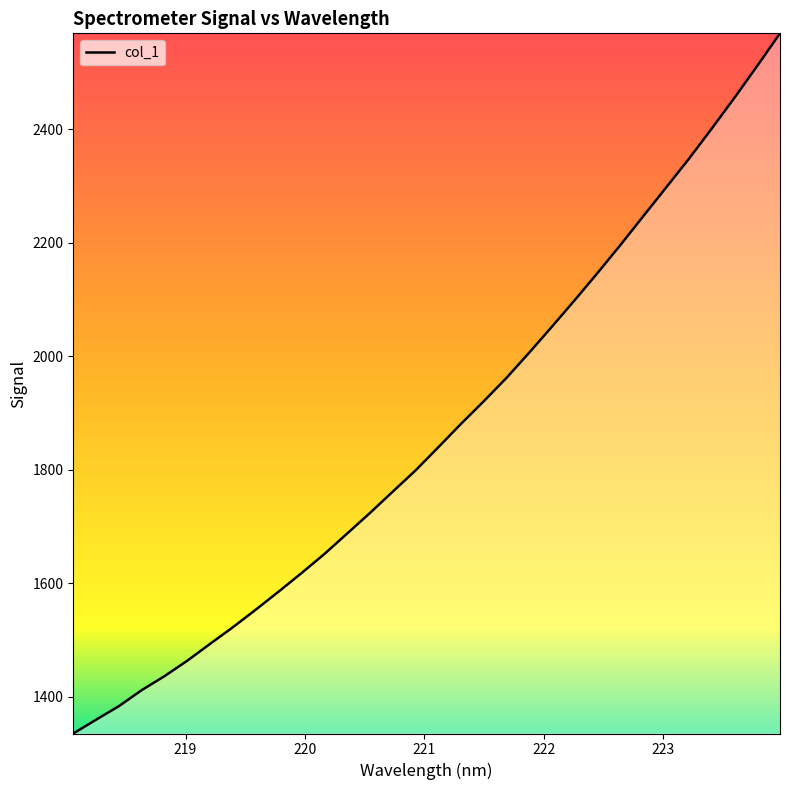

What is the smallest value displayed?

1335.0